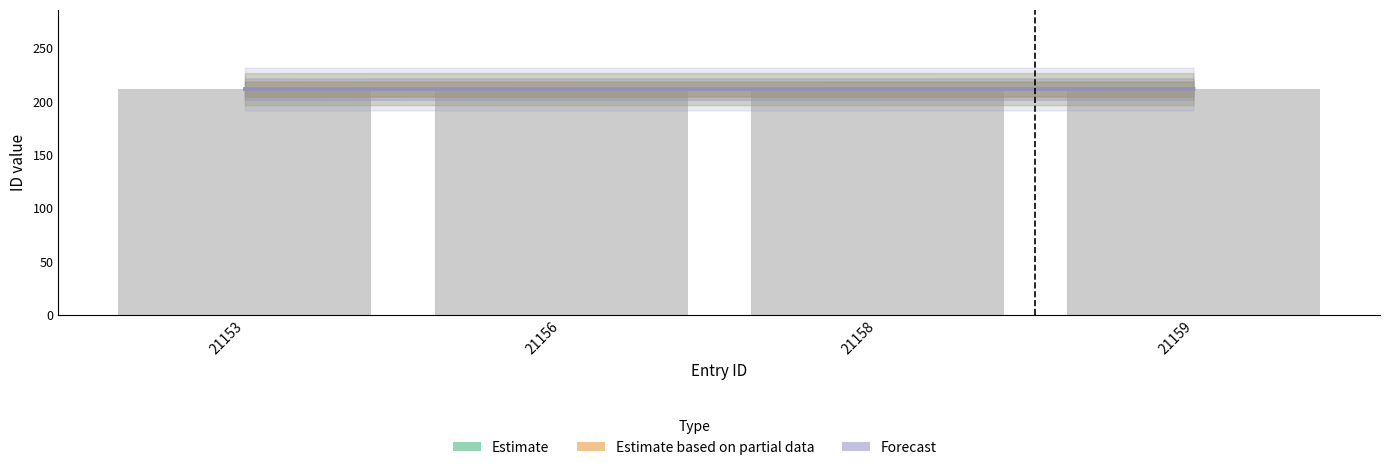

What is the value of the Estimate based on partial data bar at the 1st from the left?

211.6